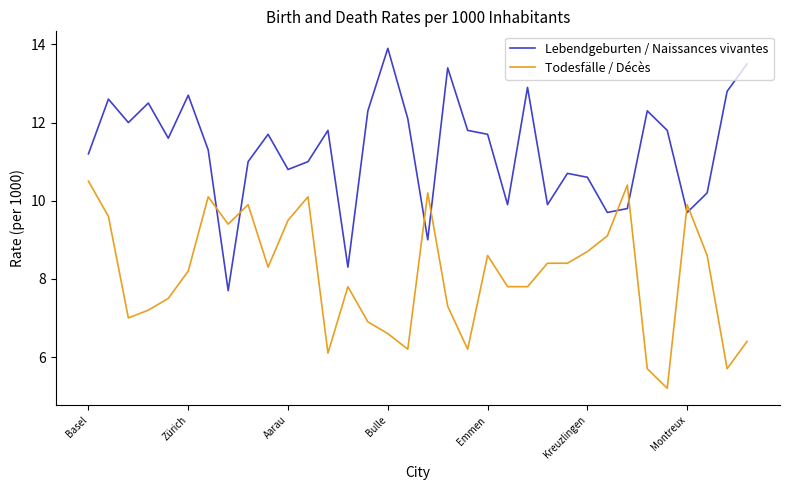

What is the sum of all Todesfälle / Décès values?

275.3